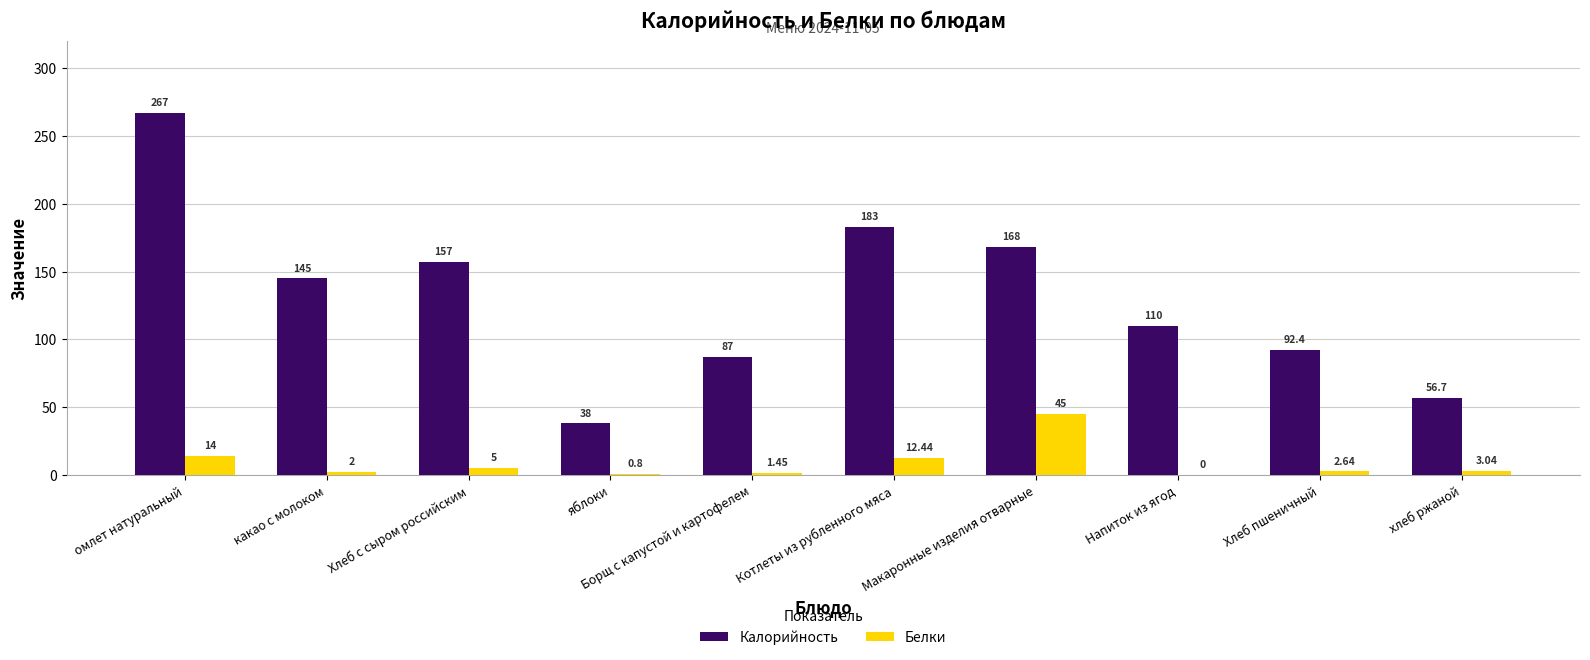

Which series has the largest total across all categories?

Калорийность